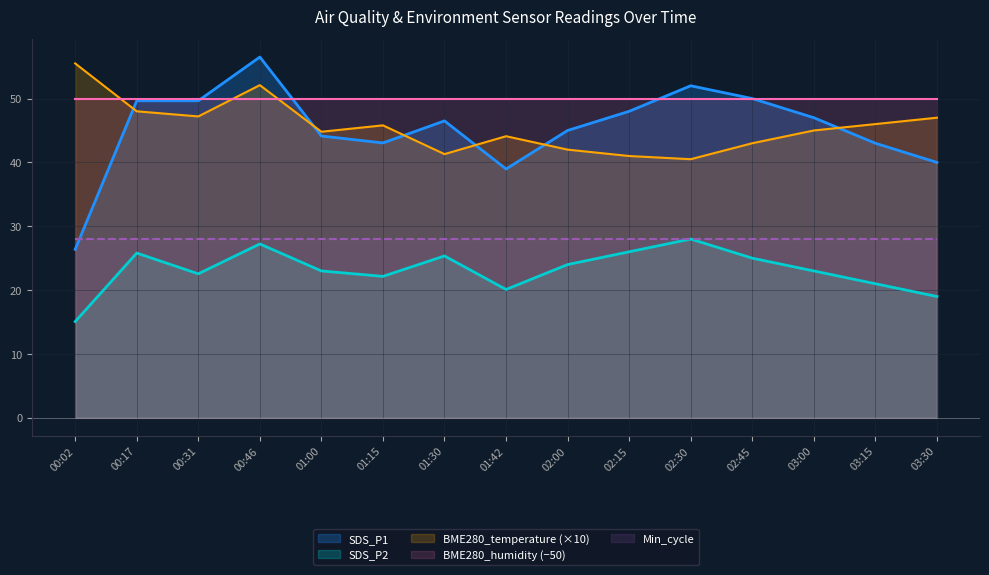

The SDS_P2 series shows 22.1 at 01:15. True or false?

True